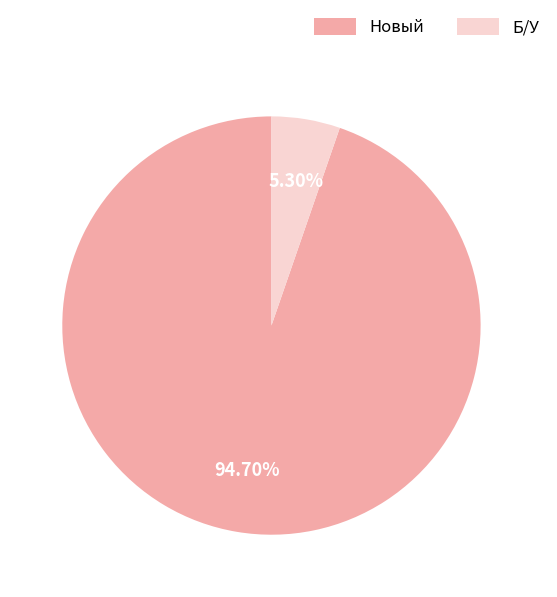

What is the smallest slice in the pie chart?

Б/У